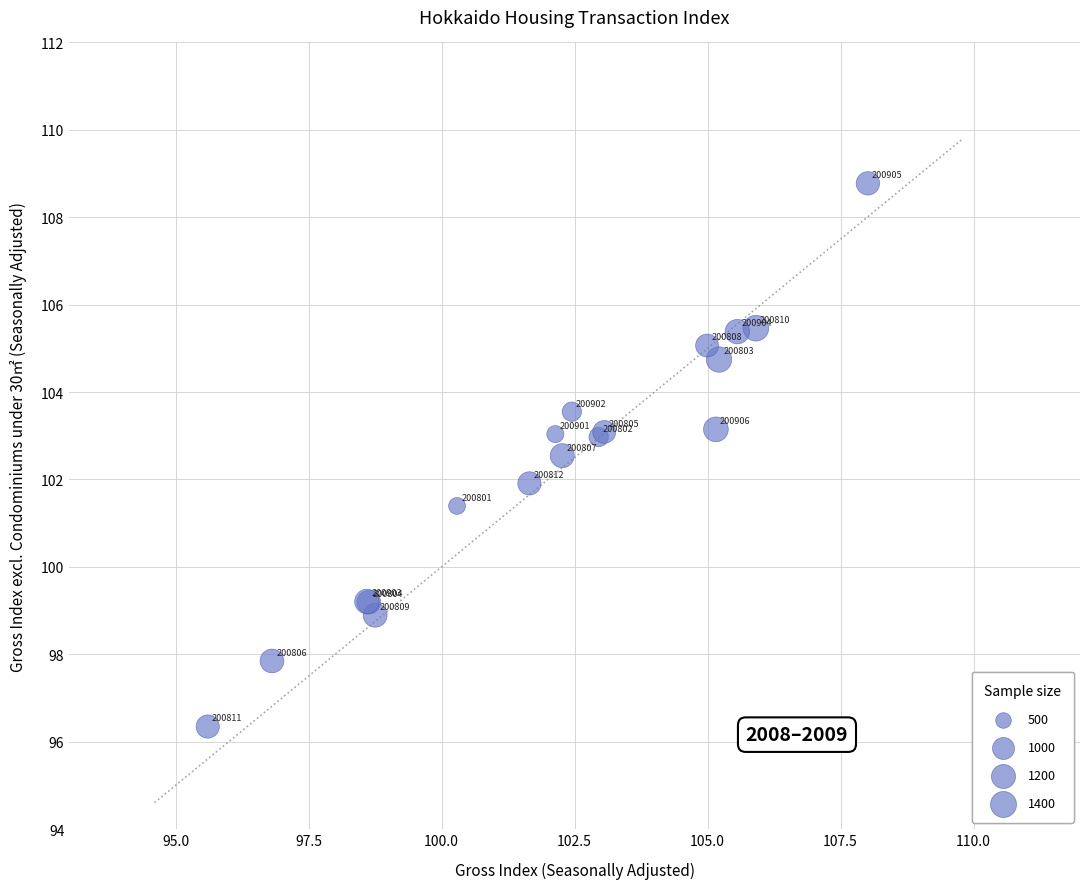

What Y value in the scatter plot is closest to 102?

101.9